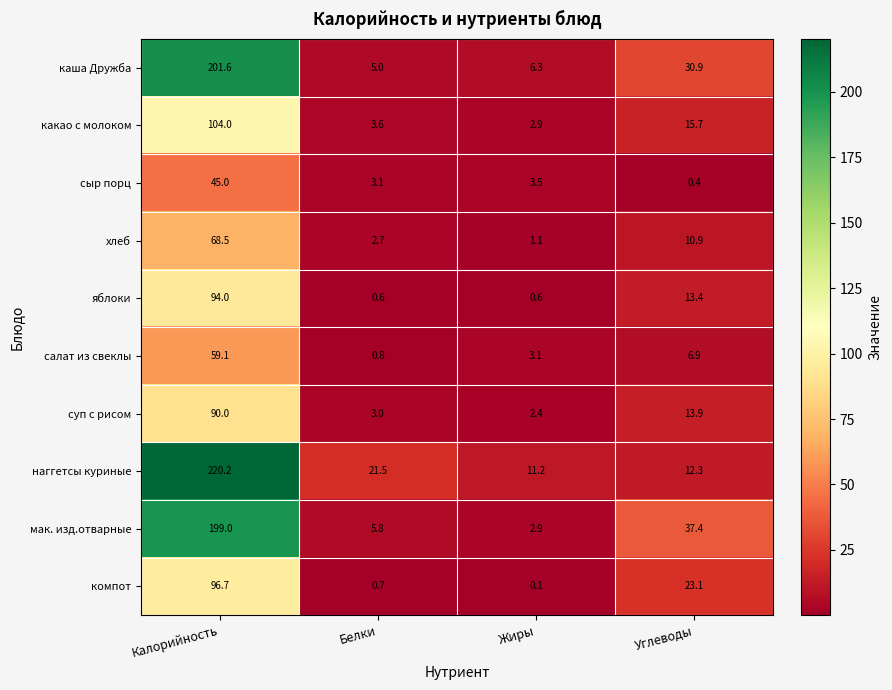

What is the difference between the highest and lowest values at Жиры?

11.1